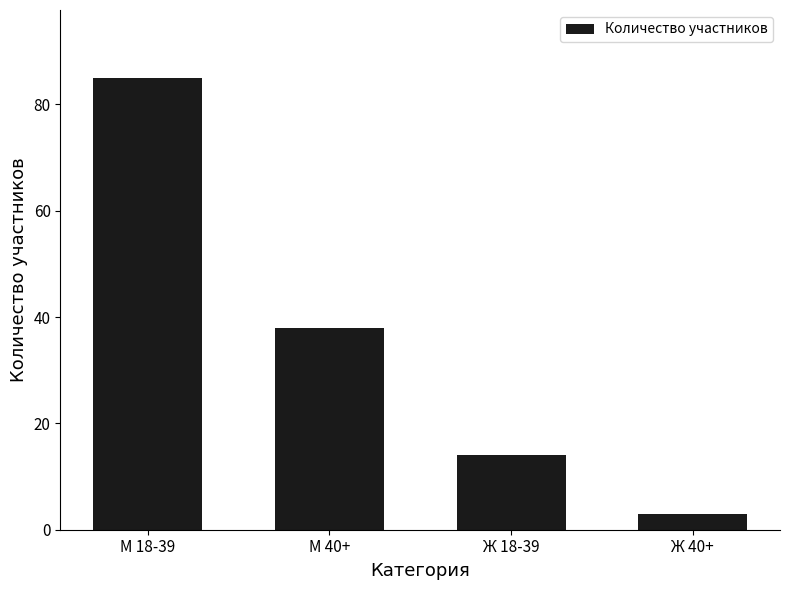

Reading left to right, transcribe all the data shown in this chart.

85	38	14	3